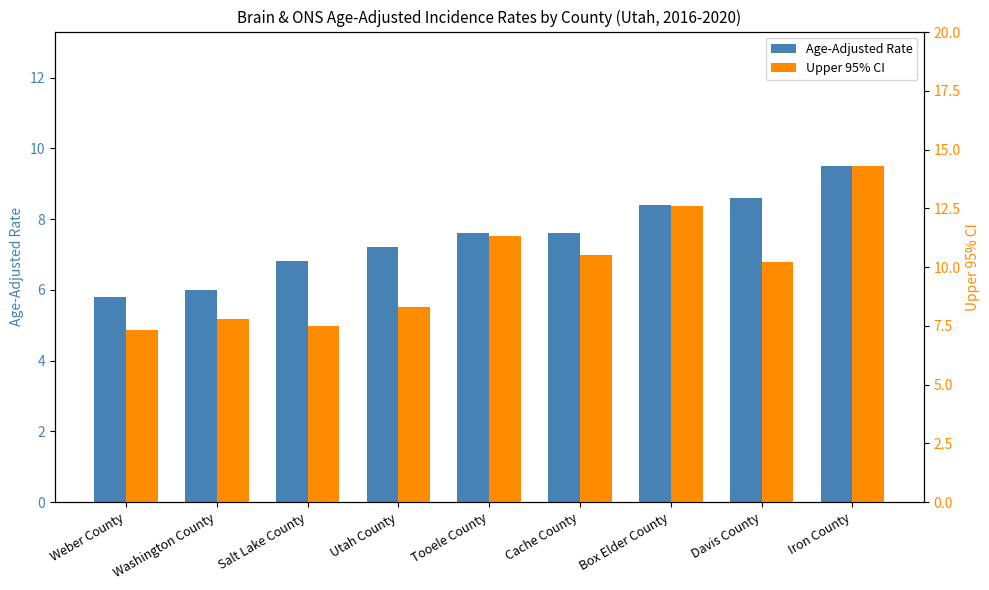

Where is Age-Adjusted Rate nearest to the value 7?

Salt Lake County